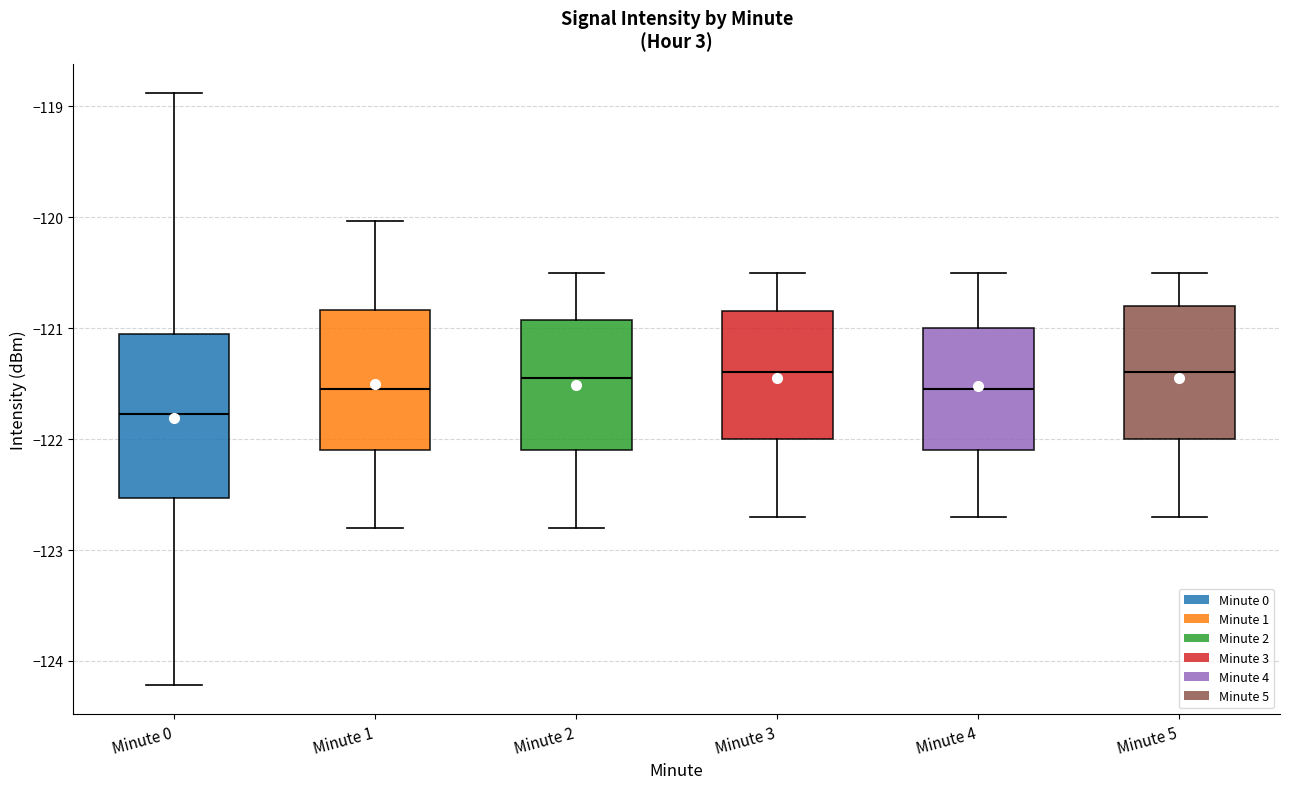

Where does the lower whisker of the box for Minute 5 end on the y-axis? The values are not printed on the chart, so give them approximately, as read against the axis.

-122.7